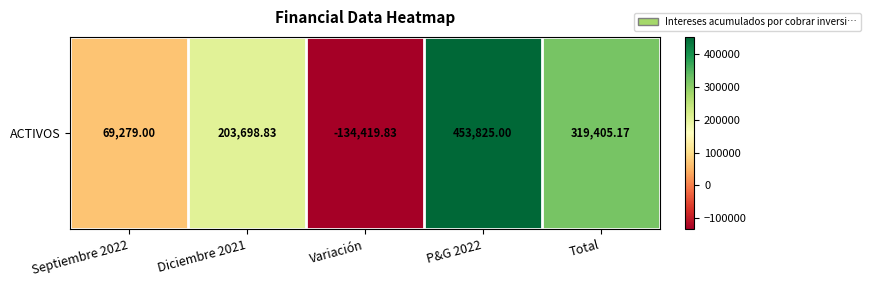

List the labels in order of value, smallest first.

Variación, Septiembre 2022, Diciembre 2021, Total, P&G 2022